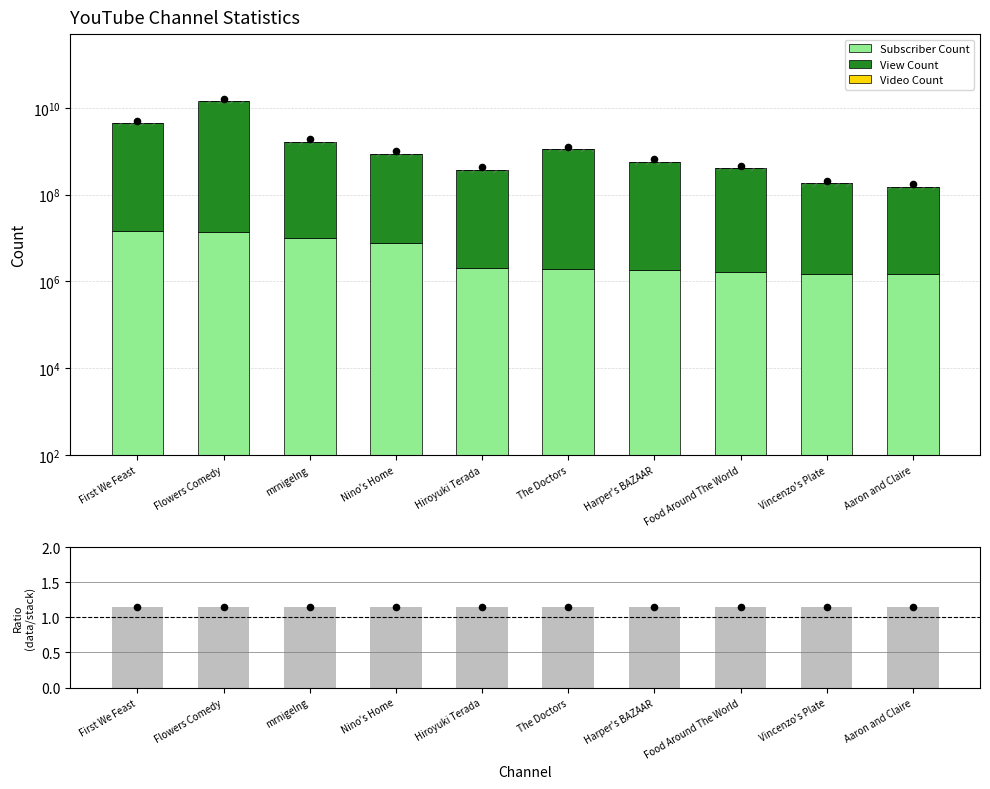

At which category is the sum across all series the highest?

Flowers Comedy